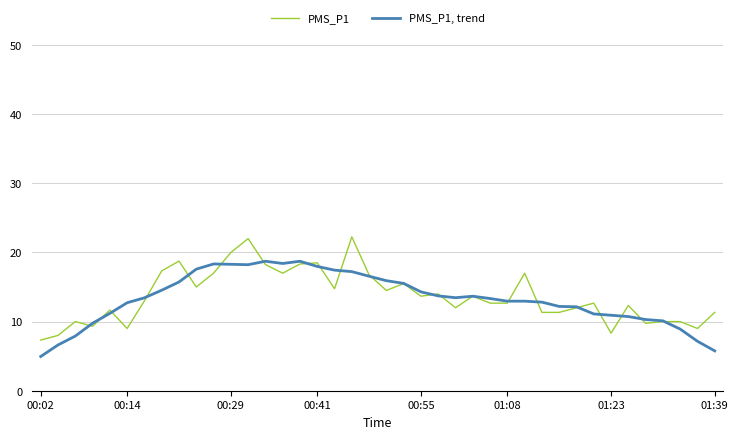

What is the lowest value of the PMS_P1, trend series?

5.0